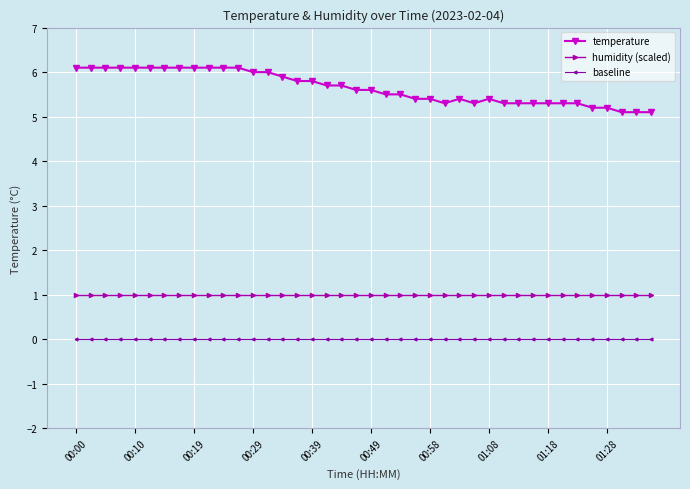

What is the value of the temperature point at the 14th from the left?

6.0